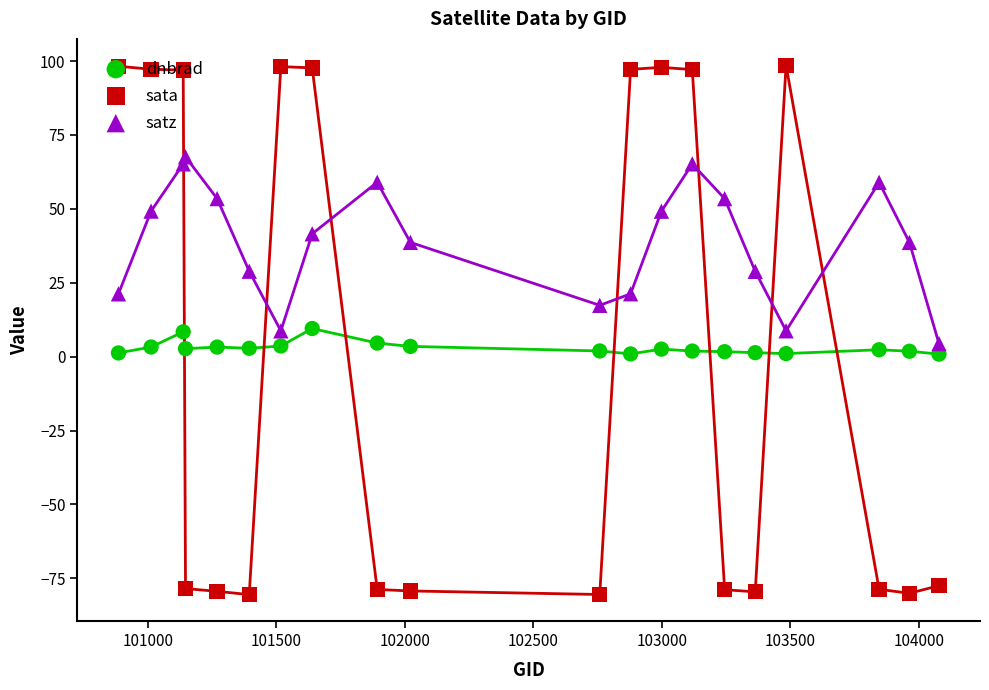

Which series has the largest Y range (max minus min)?

sata